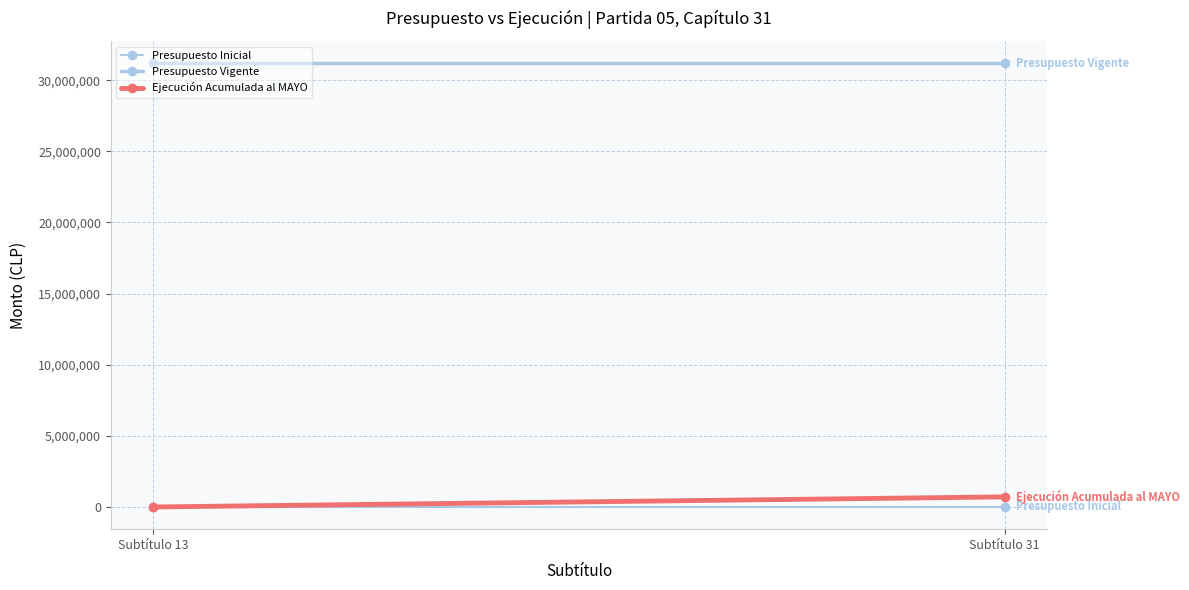

Count the number of categories in the chart.

2